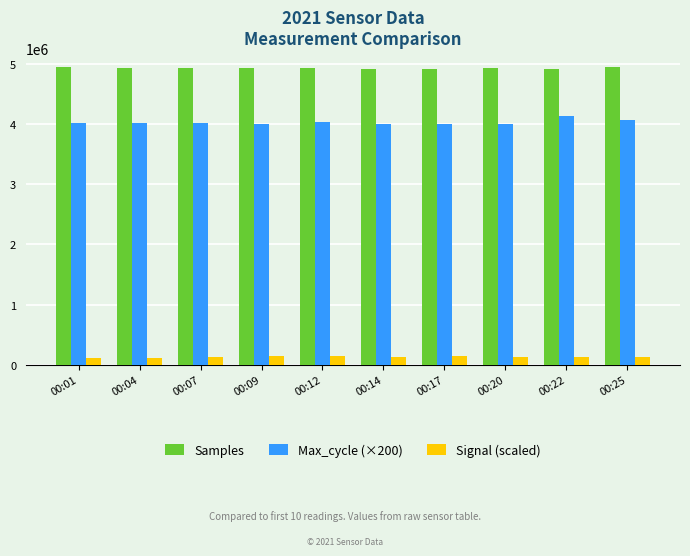

How many distinct data groups are displayed?

3